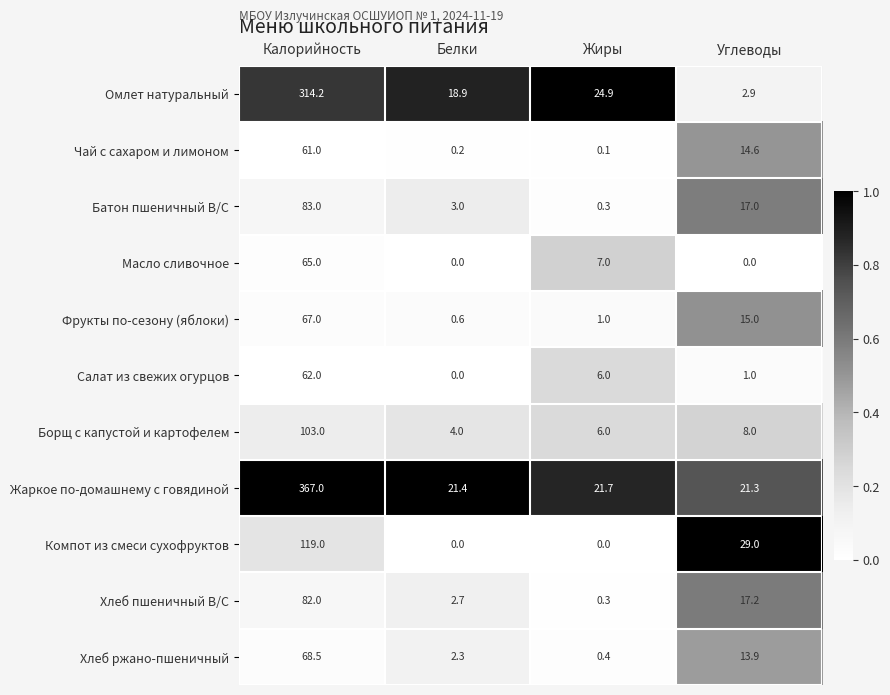

Which series has the widest spread of values?

Жаркое по-домашнему с говядиной